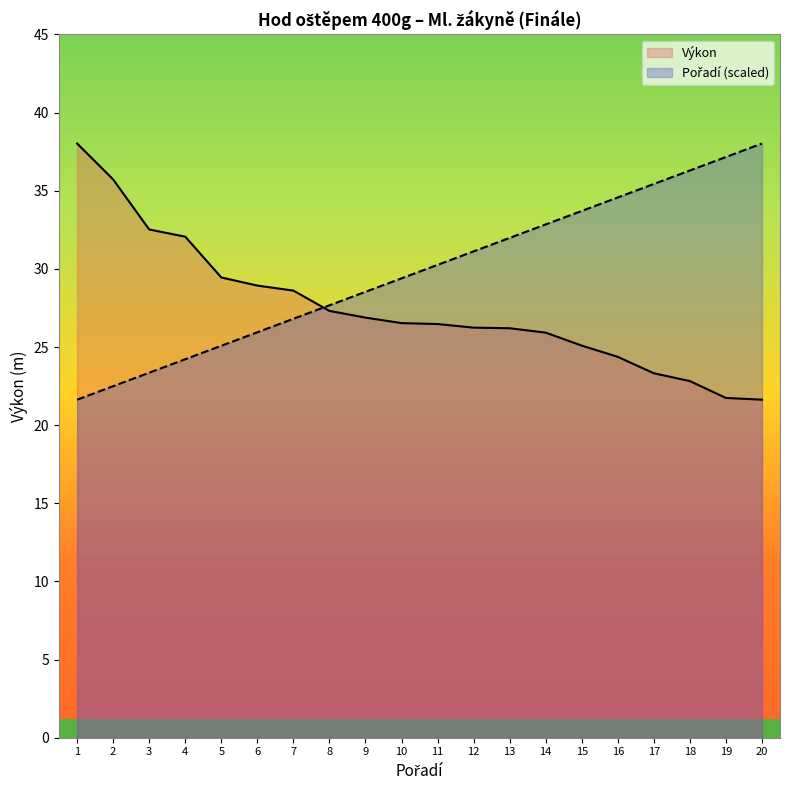

Rank the categories by Výkon value from lowest to highest.

20, 19, 18, 17, 16, 15, 14, 13, 12, 11, 10, 9, 8, 7, 6, 5, 4, 3, 2, 1